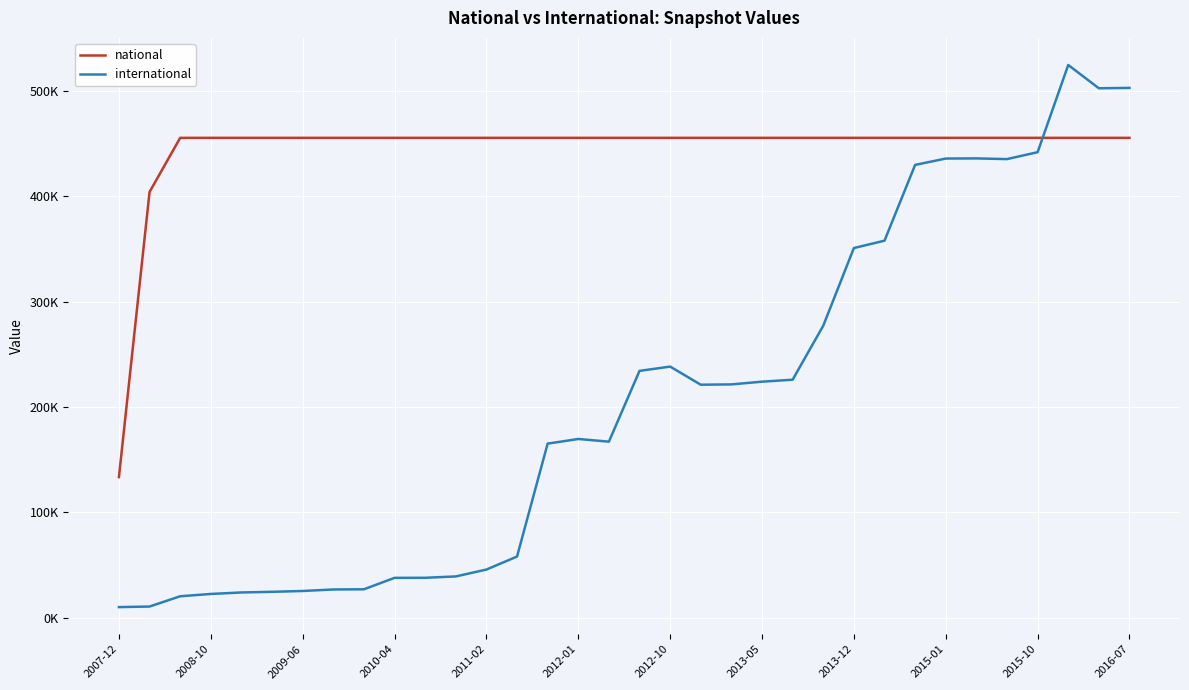

List the series in order of their peak value, highest first.

international, national